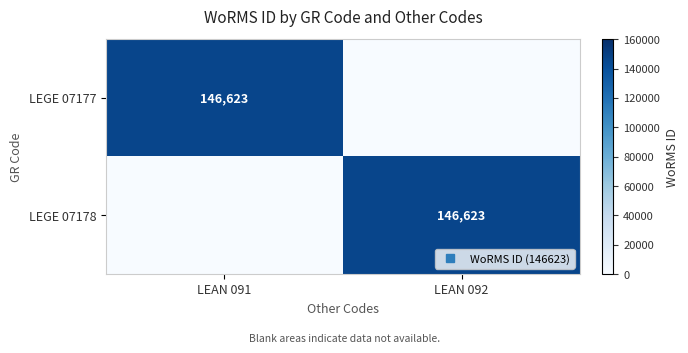

How many values in LEGE 07177 are above zero?

1